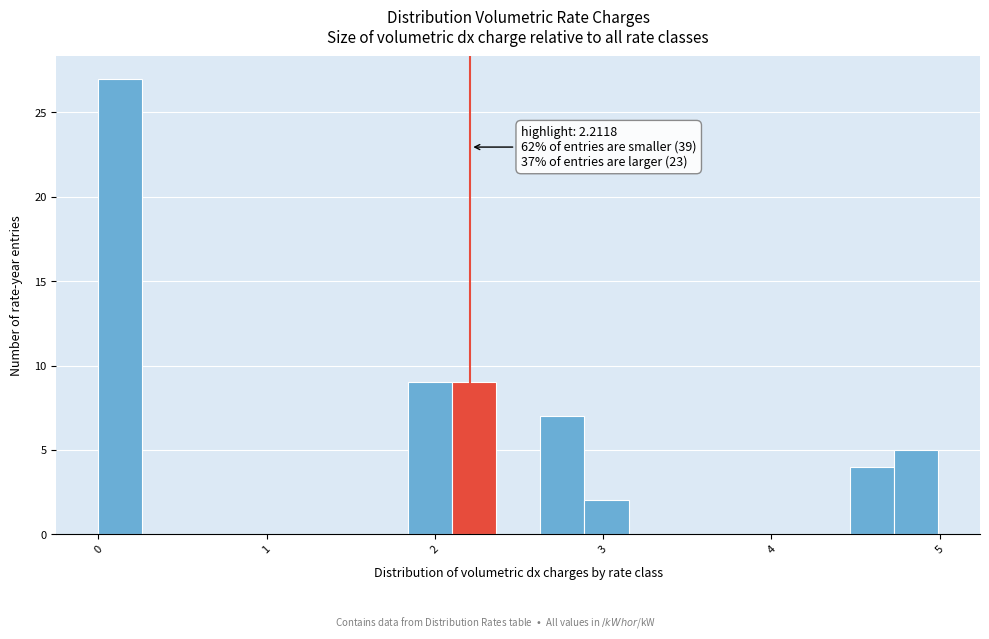

Read against the x-axis, roughly where is the centre of the tallest bar?

0.1